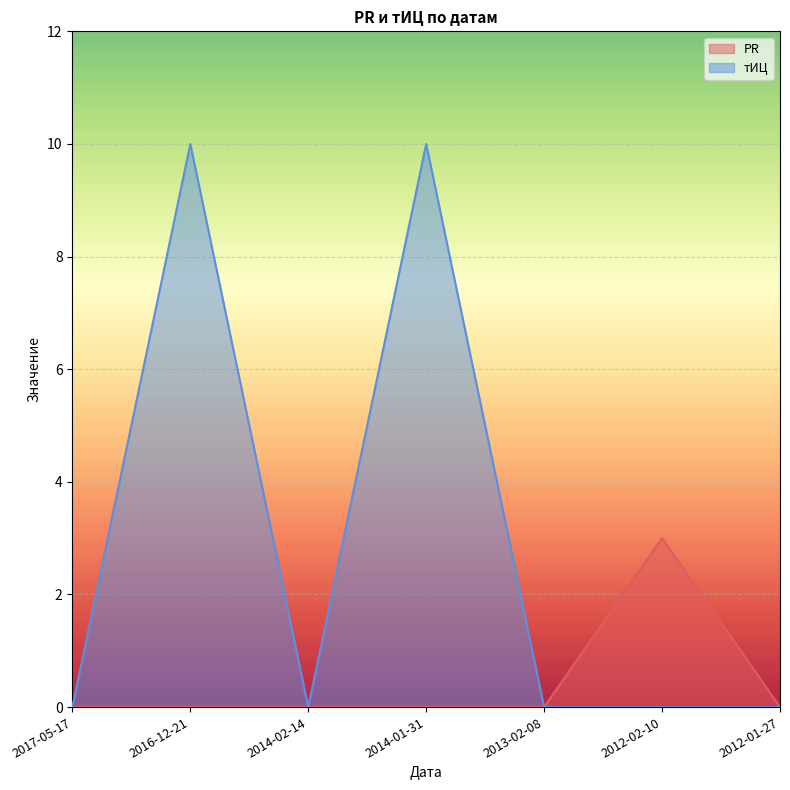

How many series are shown in this chart?

2